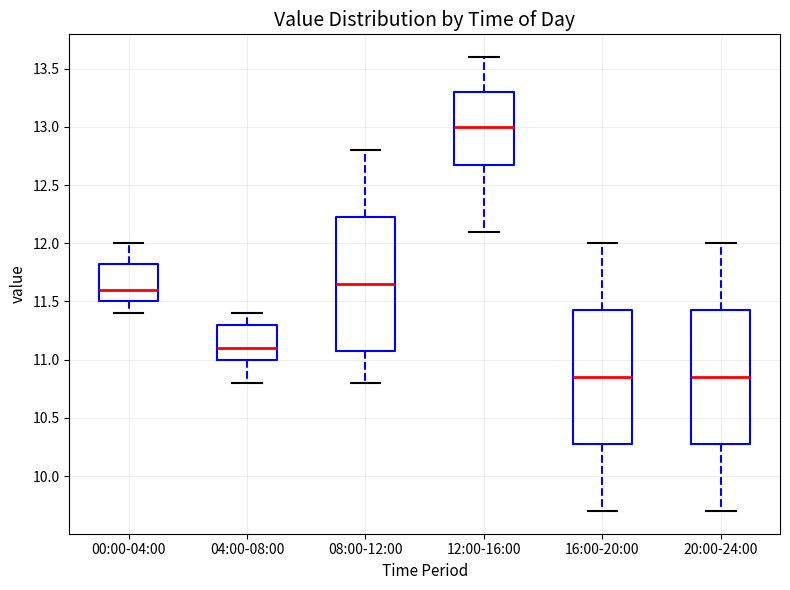

Reading left to right, read every box against the y-axis: the position of its median line, the range the box covers, and the ends of its whiskers. The values are not printed on the chart, so give them approximately, as read against the axis.

00:00-04:00: median 11.60, box 11.50 to 11.85, whiskers 11.40 to 12.00
04:00-08:00: median 11.10, box 11.00 to 11.30, whiskers 10.80 to 11.40
08:00-12:00: median 11.65, box 11.10 to 12.25, whiskers 10.80 to 12.80
12:00-16:00: median 13.00, box 12.70 to 13.30, whiskers 12.10 to 13.60
16:00-20:00: median 10.85, box 10.30 to 11.45, whiskers 9.70 to 12.00
20:00-24:00: median 10.85, box 10.30 to 11.45, whiskers 9.70 to 12.00